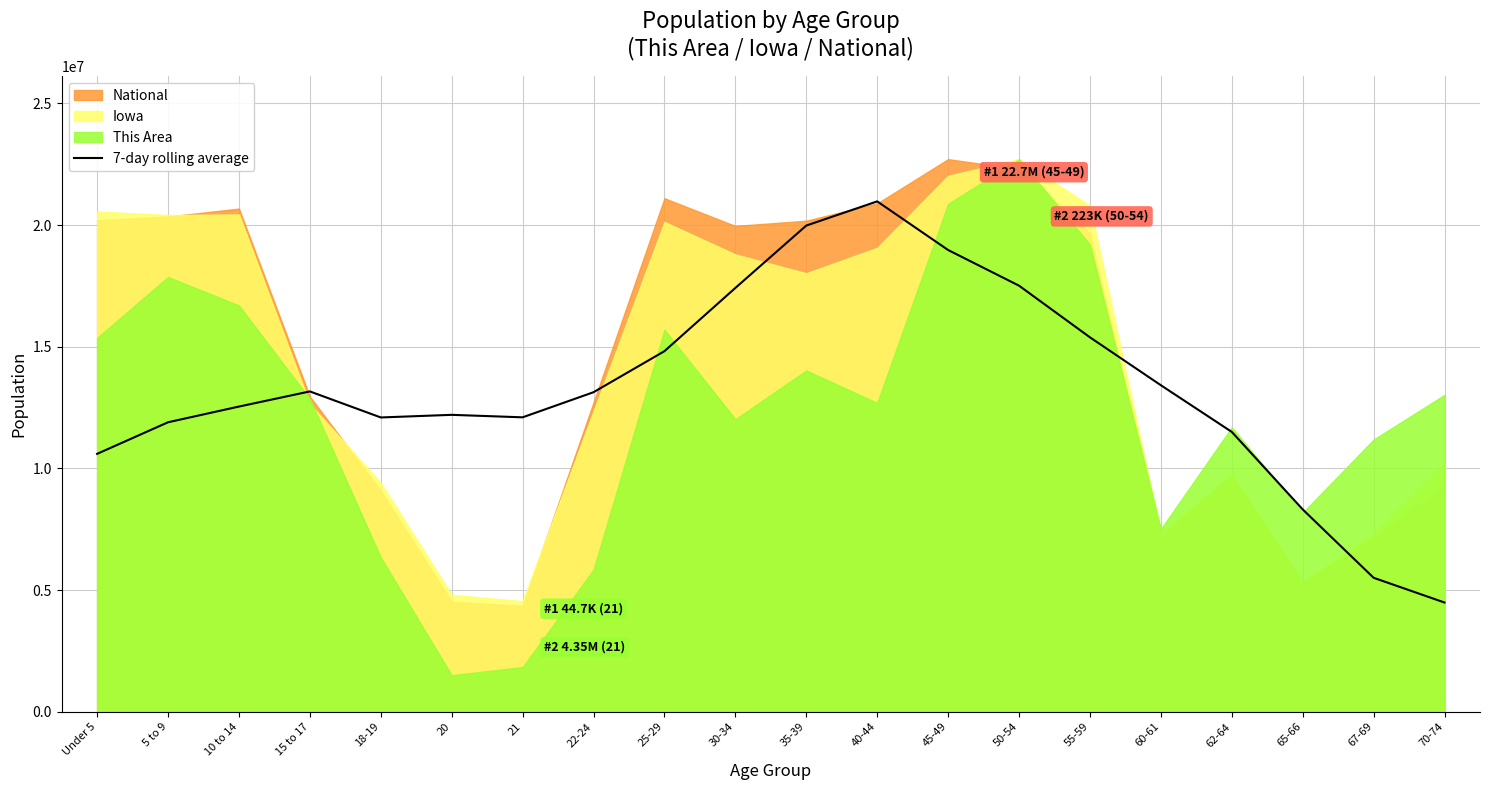

Where is the first local minimum?

18-19